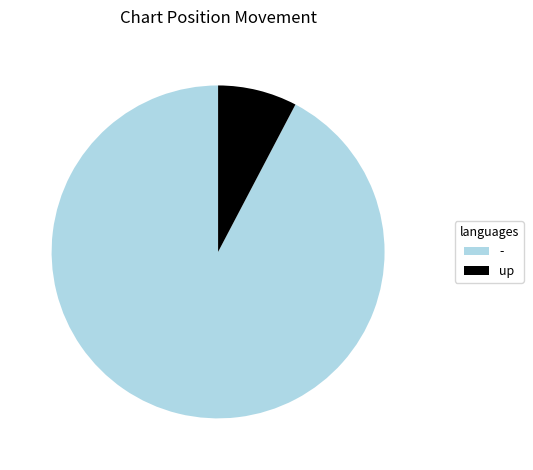

How many segments does this pie chart have?

2